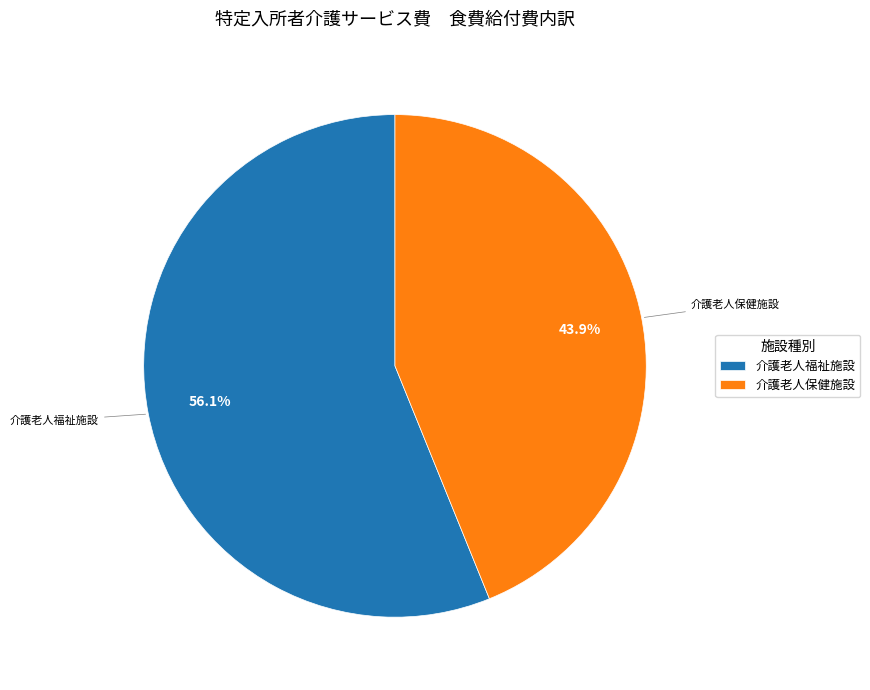

Count the number of slices in the pie.

2